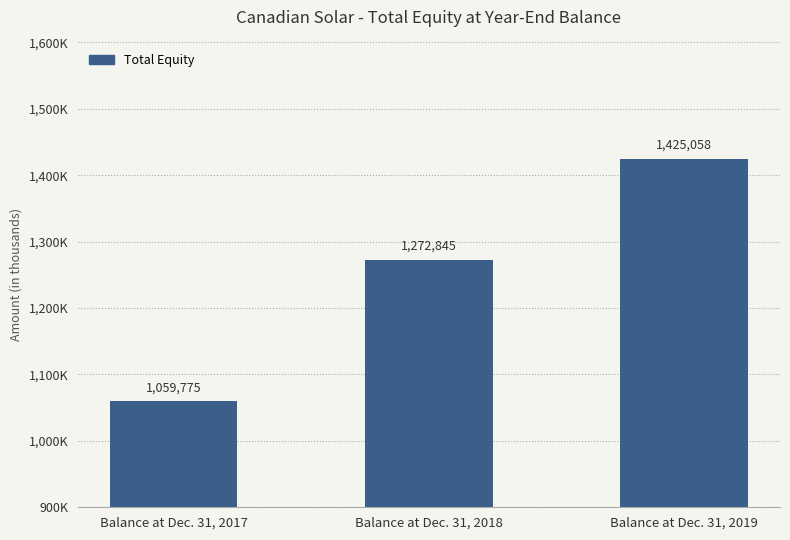

Reading left to right, what are all the values shown in this chart?

1059775	1272845	1425058